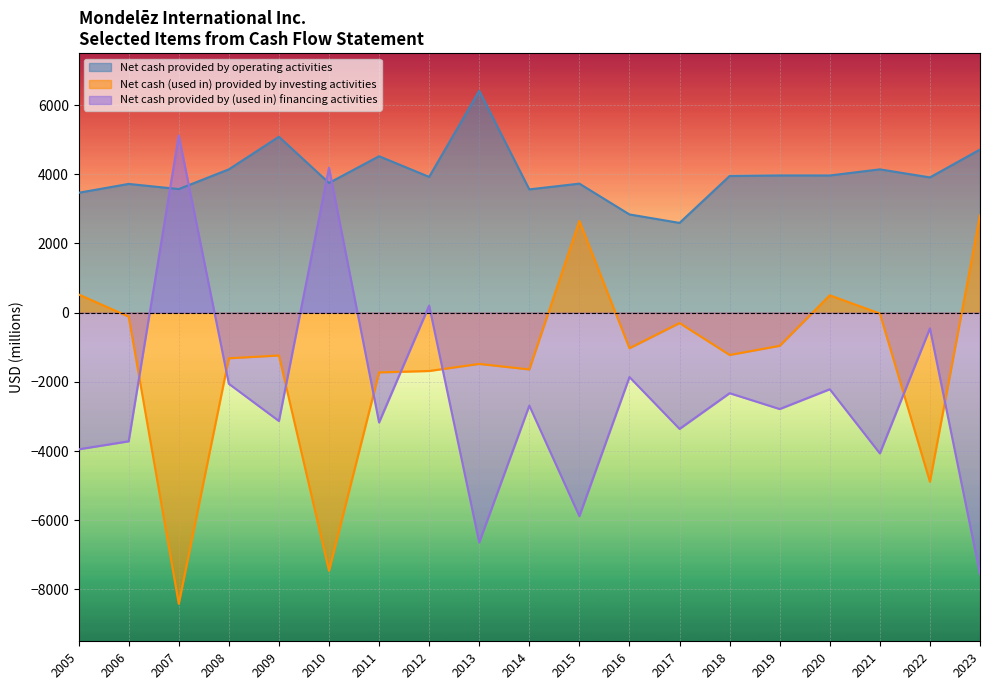

Rank the series by their maximum value, from lowest to highest.

Net cash (used in) provided by investing activities, Net cash provided by (used in) financing activities, Net cash provided by operating activities